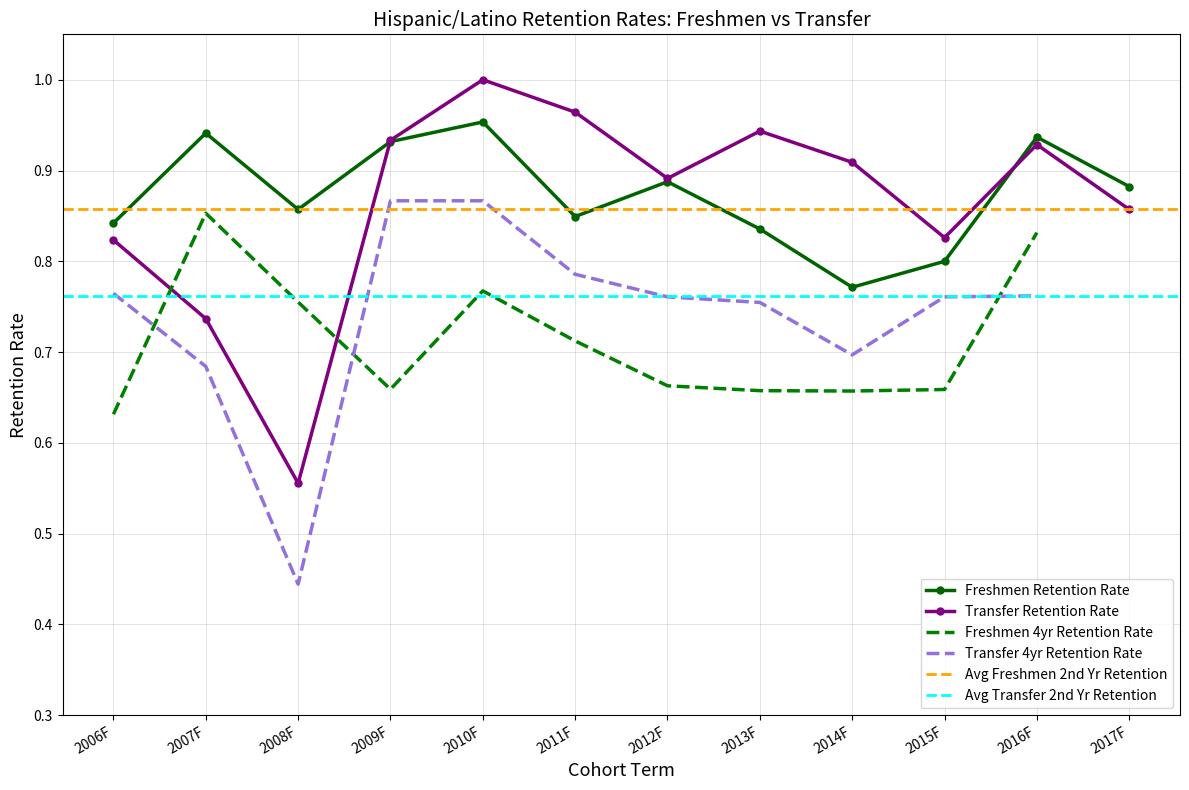

What is the sum of the Freshmen Retention Rate values at 2013F and 2012F?

1.7